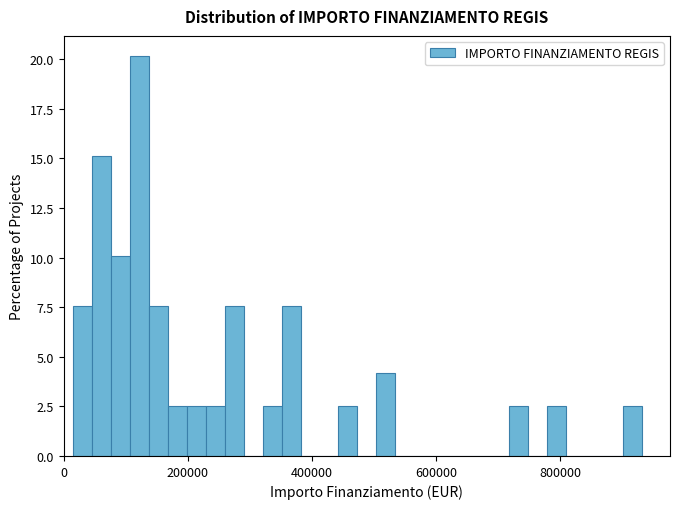

Around what value on the x-axis is the tallest bar? Give the approximate position of its centre, as read against the axis.

120000